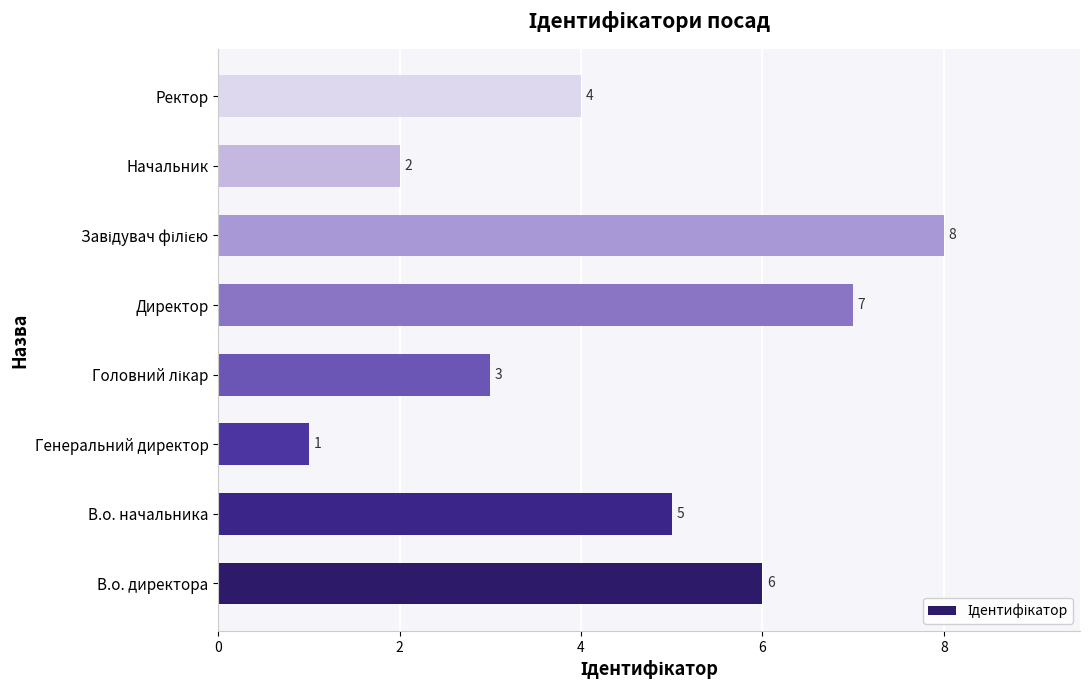

How many values are below 5?

4